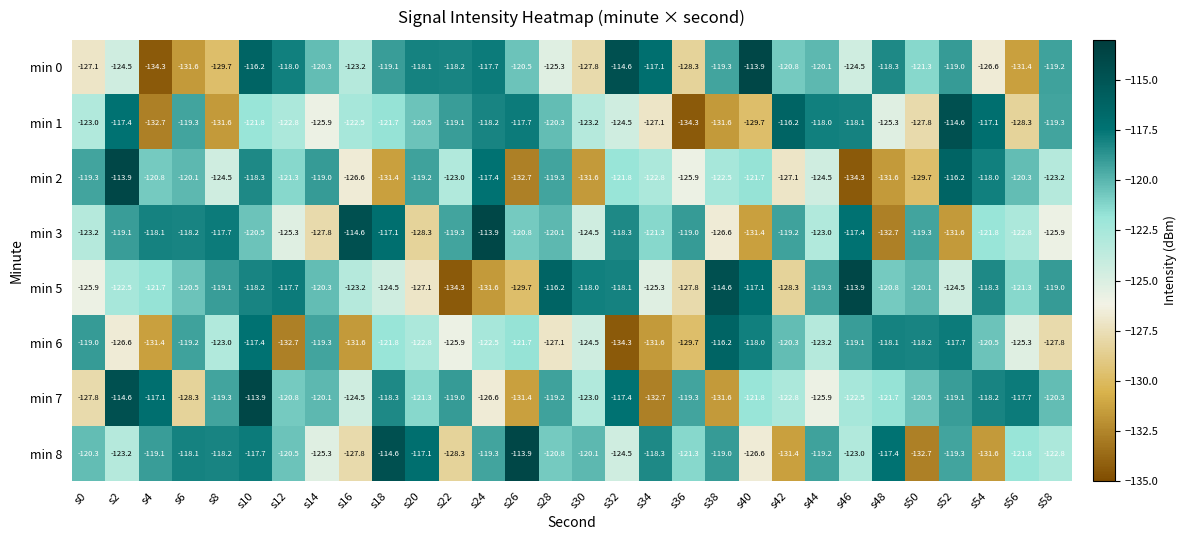

True or false: min 5 has a value of -37.7 at s10.

False